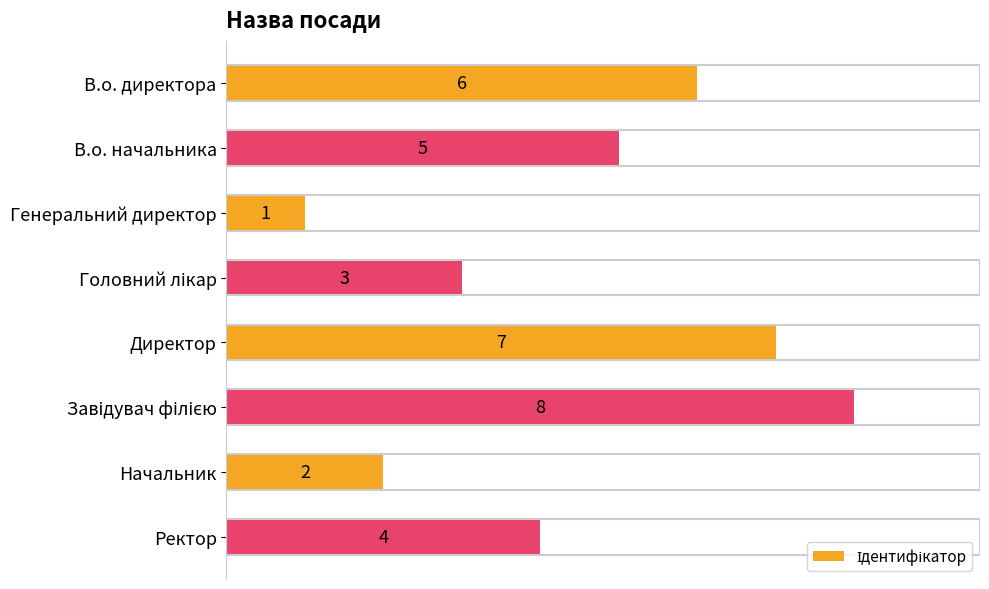

At which category does the chart reach its minimum across all series?

Генеральний директор